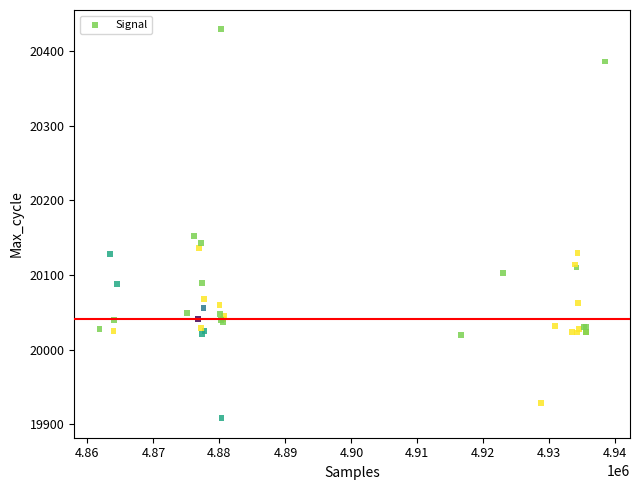

What Y value in the scatter plot is closest to 20168?

20152